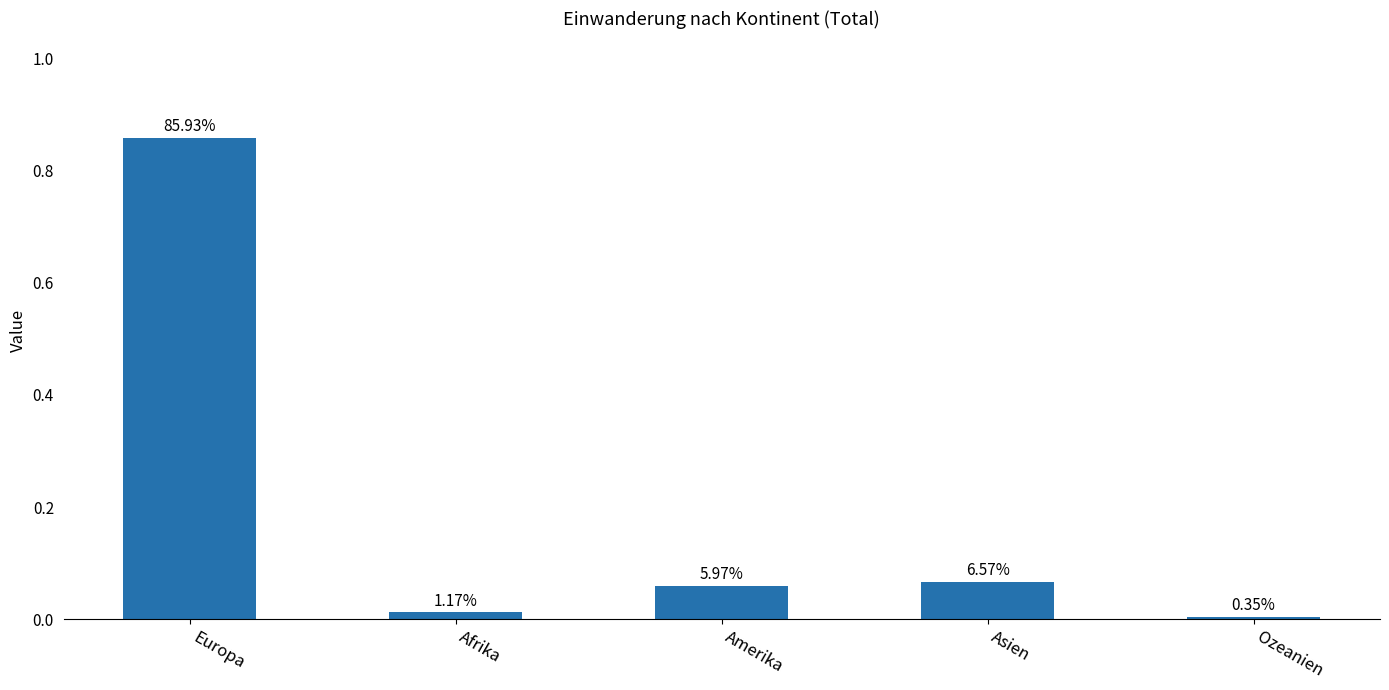

Where is the data nearest to the value 0?

Ozeanien